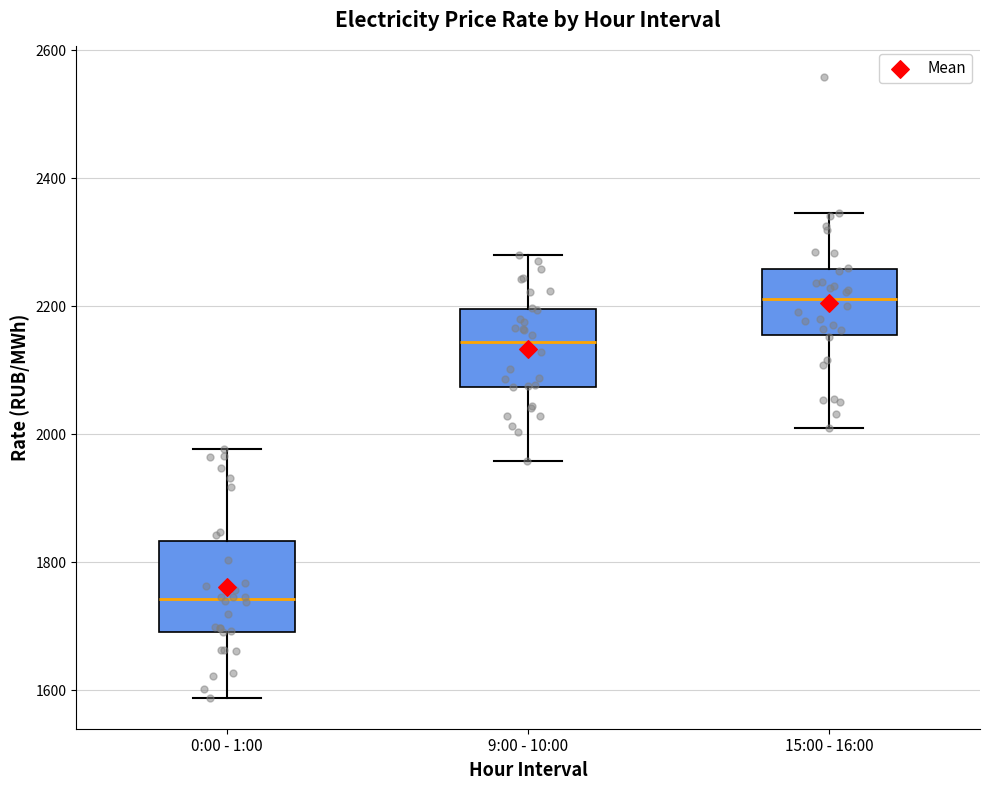

Which box has the highest median line?

15:00 - 16:00